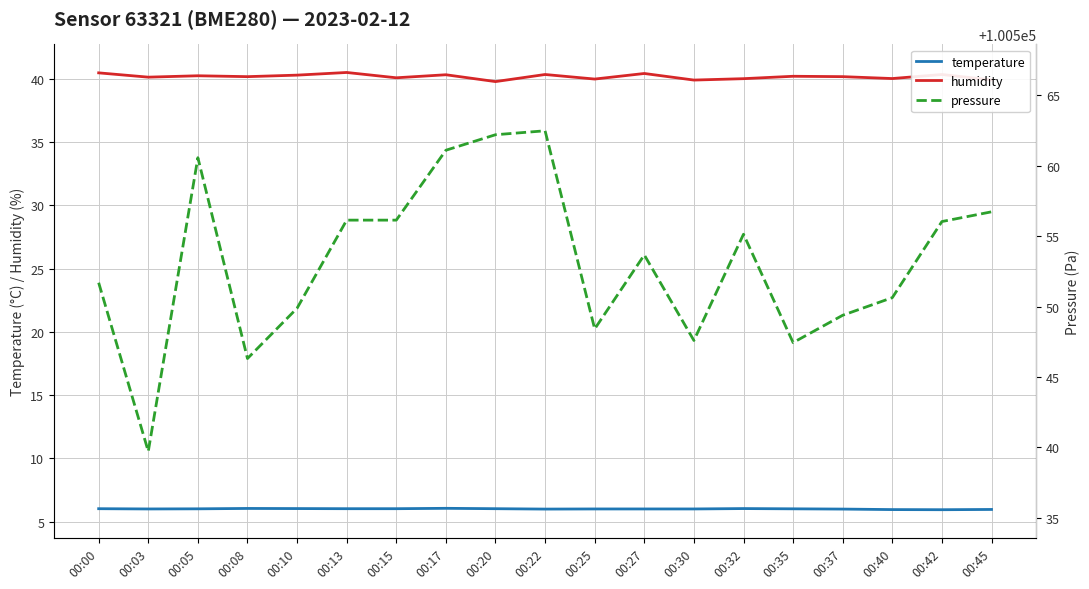

Between 00:22 and 00:32, which series saw the biggest shift?

pressure